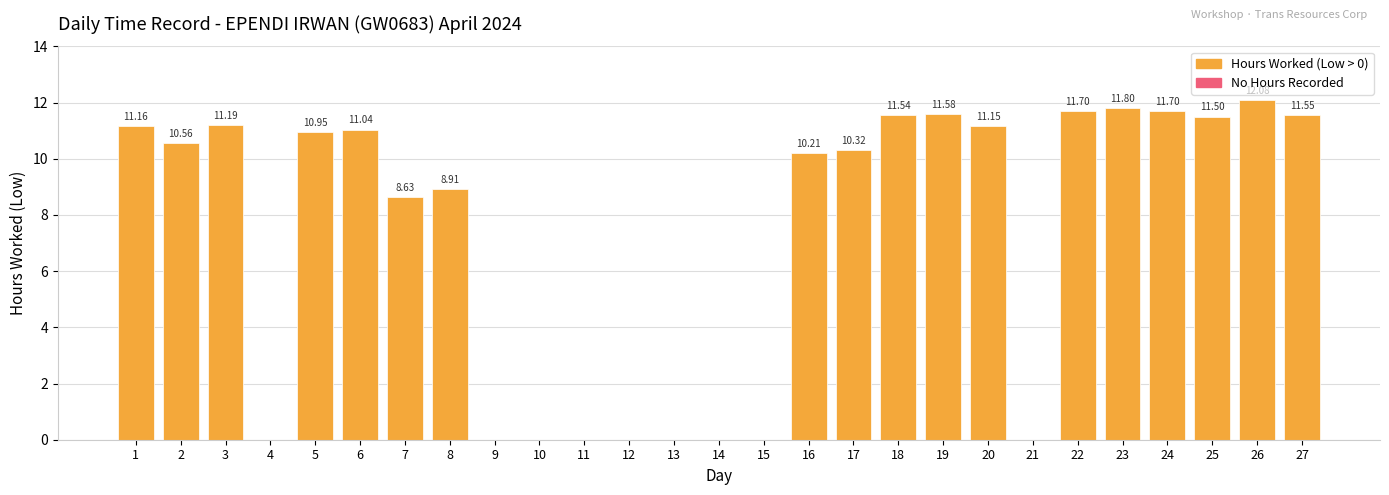

At which label is the value closest to 6?

7